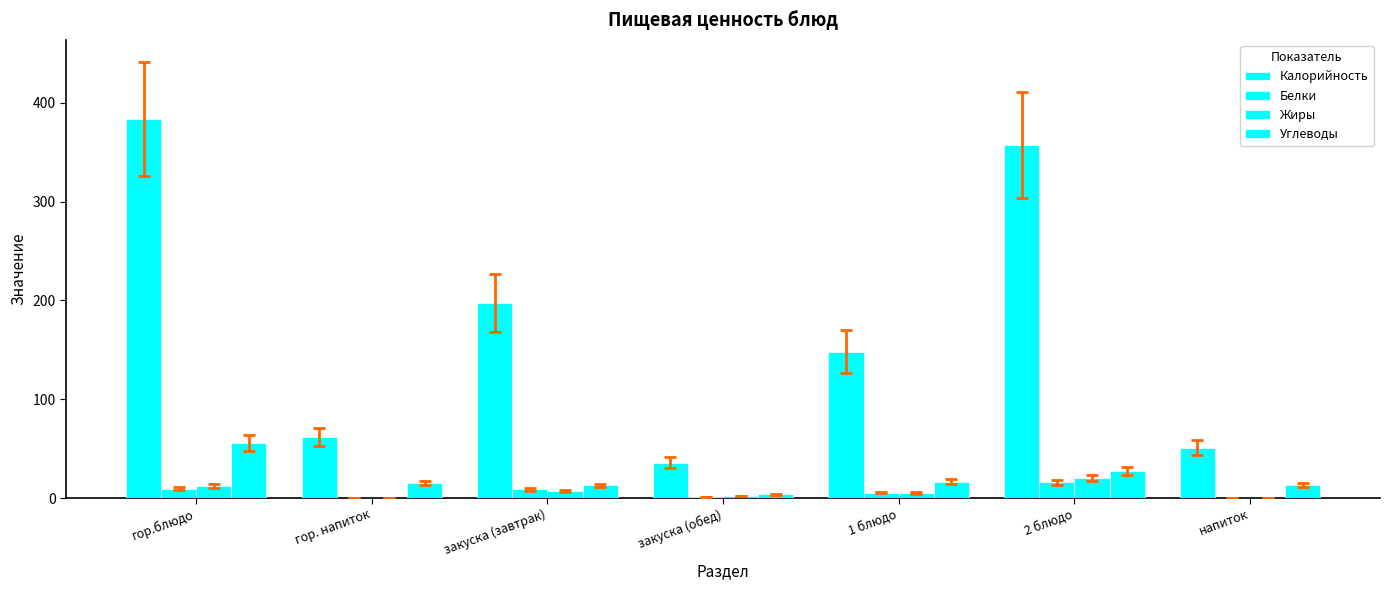

Count the number of categories in the chart.

7